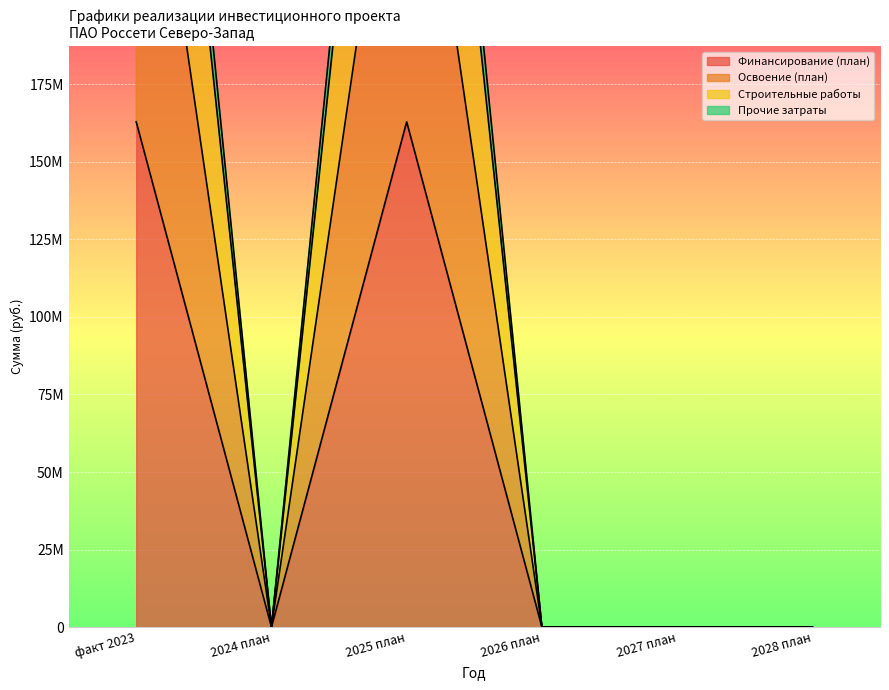

Which label corresponds to the smallest value in the chart?

2024 план